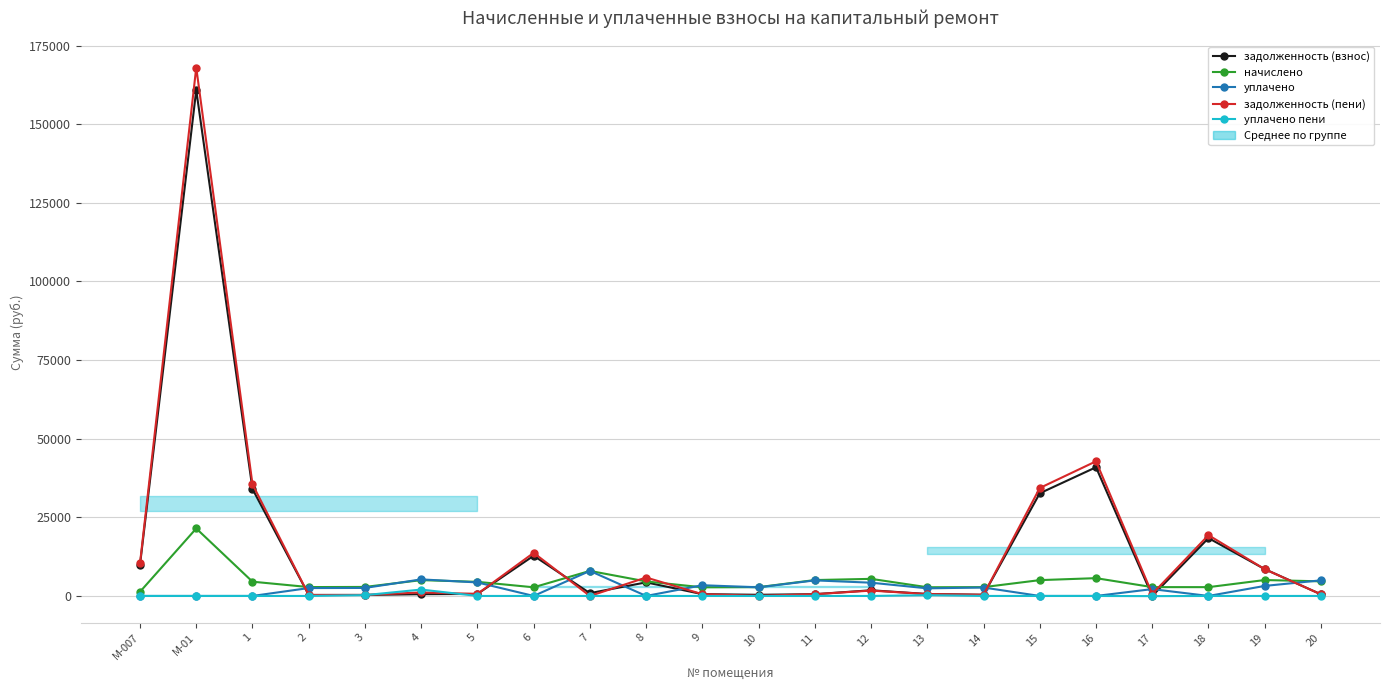

Is it true that задолженность (взнос) equals 314.3 at 2?

True